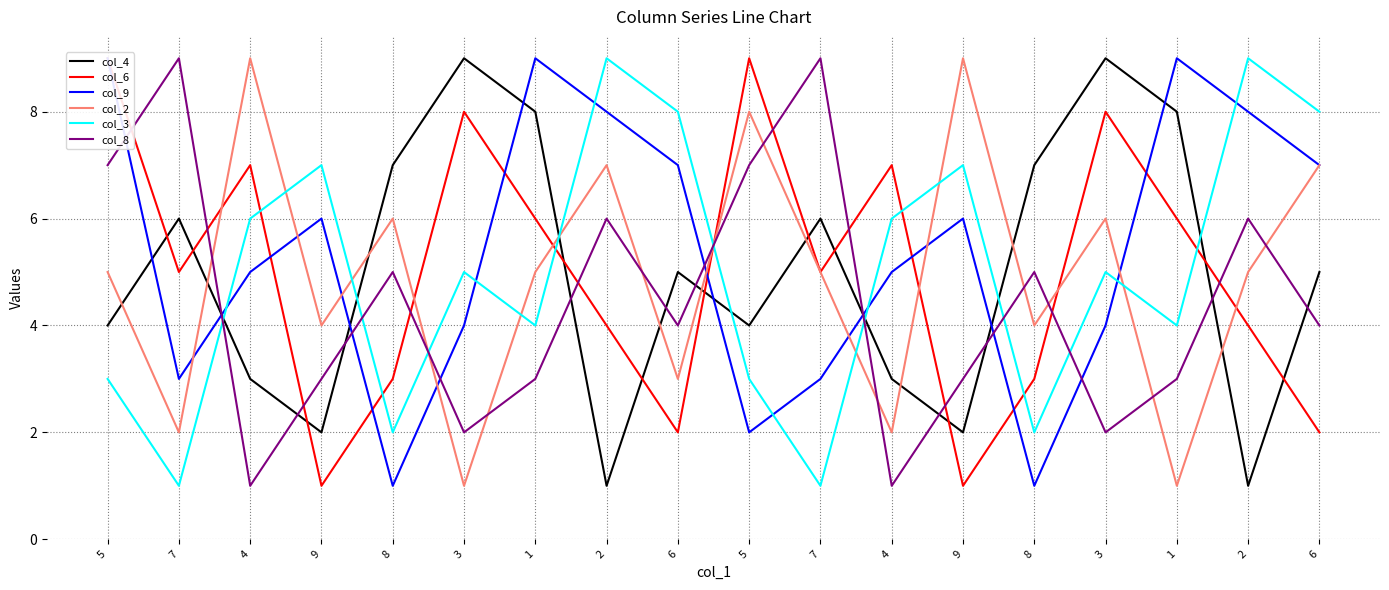

Between 4 and 1, which series saw the biggest shift?

col_4